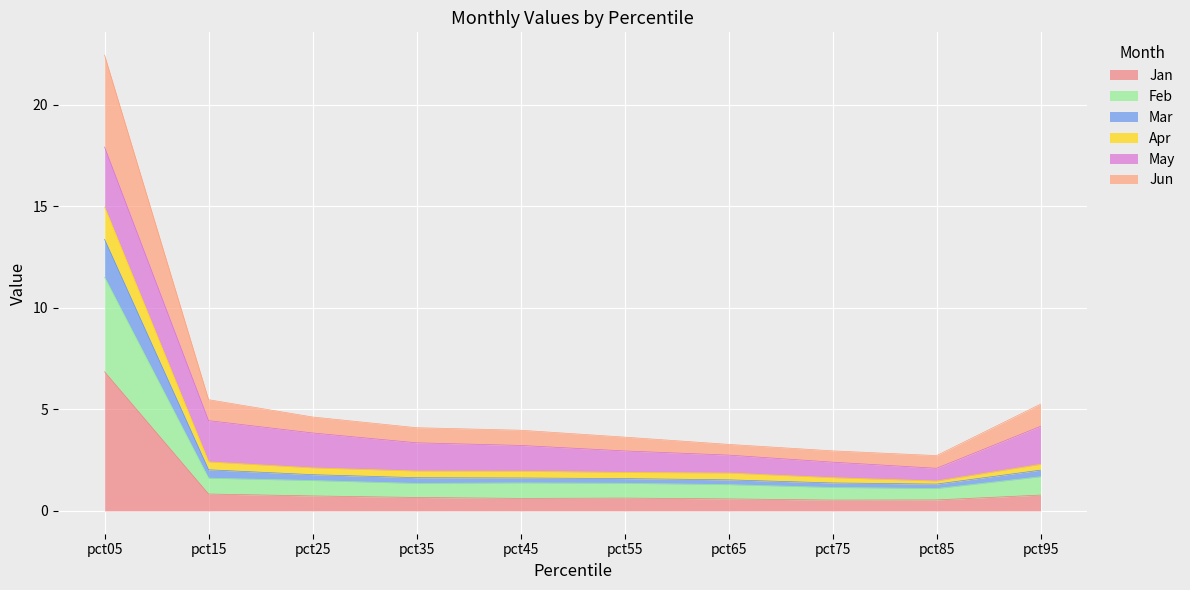

The Jan series shows 6.9 at pct05. True or false?

True